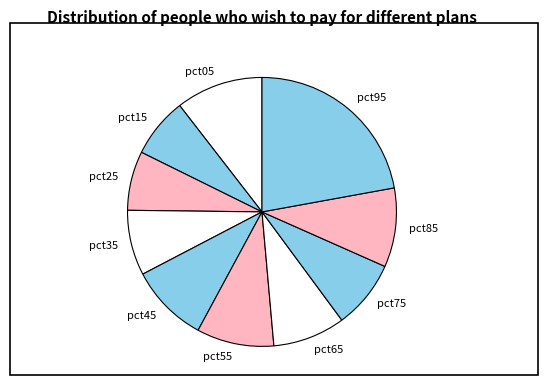

How many slices are in this pie chart?

10